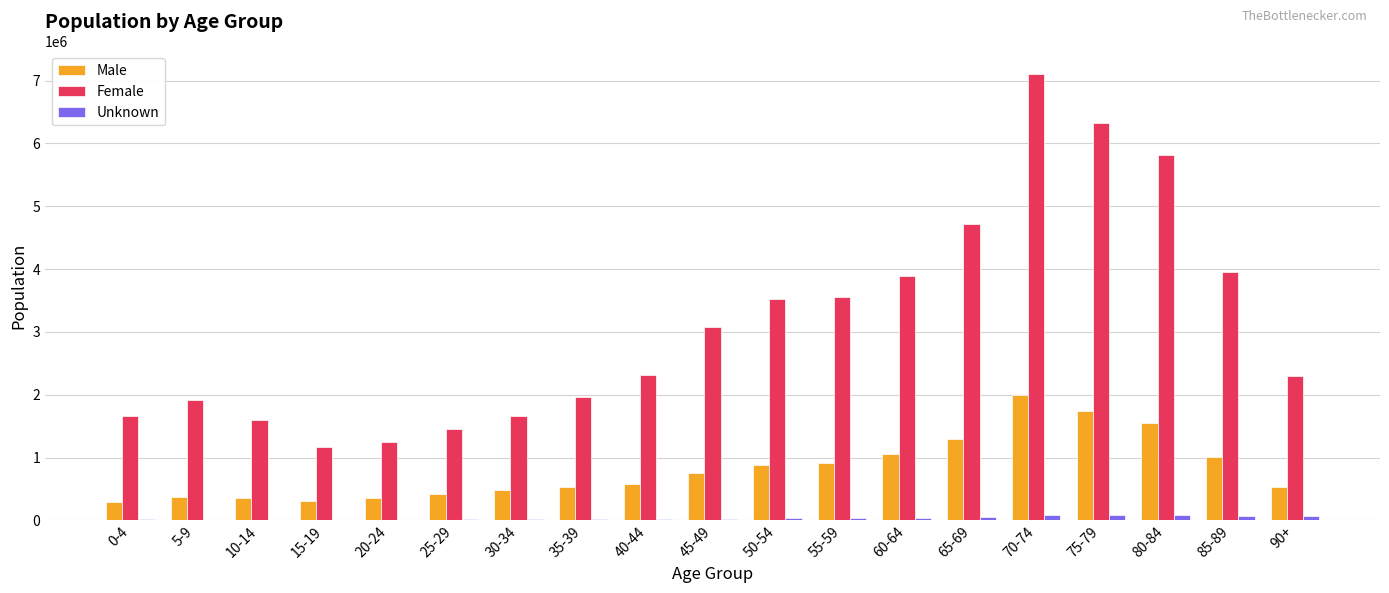

Is the value of Female at 15-19 greater than the value of Unknown at 45-49?

Yes